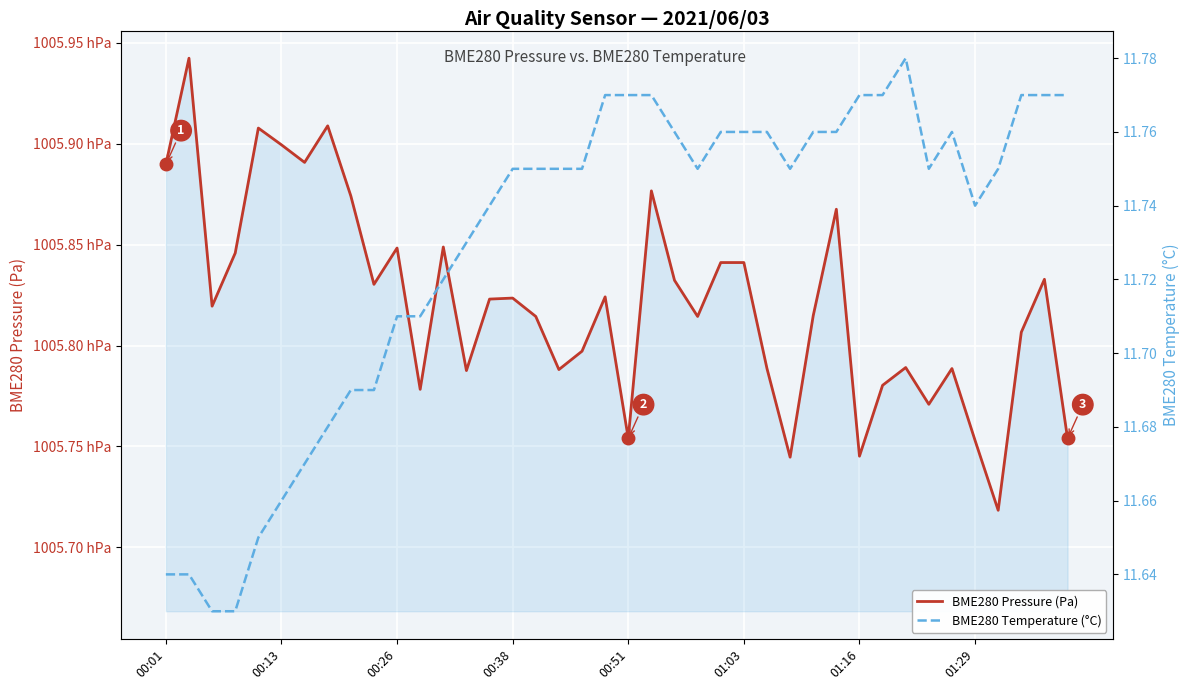

How many values in the BME280 Pressure (Pa) series are below 100582?

20